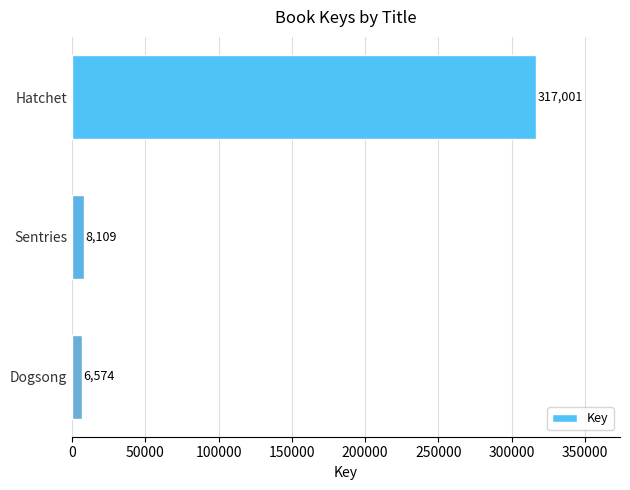

What is the maximum value shown in the chart?

317001